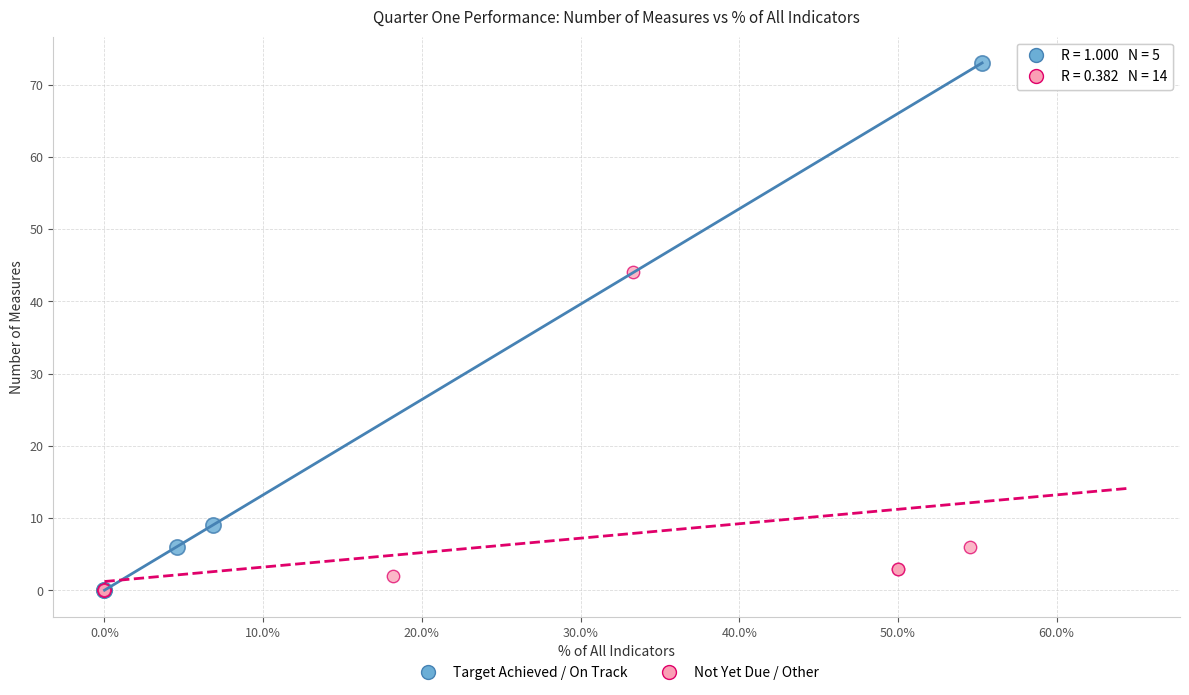

Which series contains the highest Y value?

Target Achieved / On Track